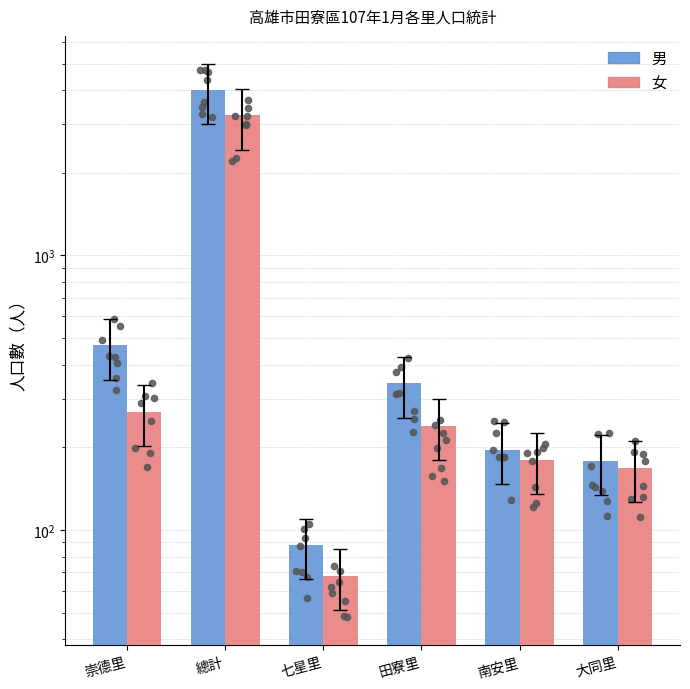

Which series has the largest Y range (max minus min)?

男